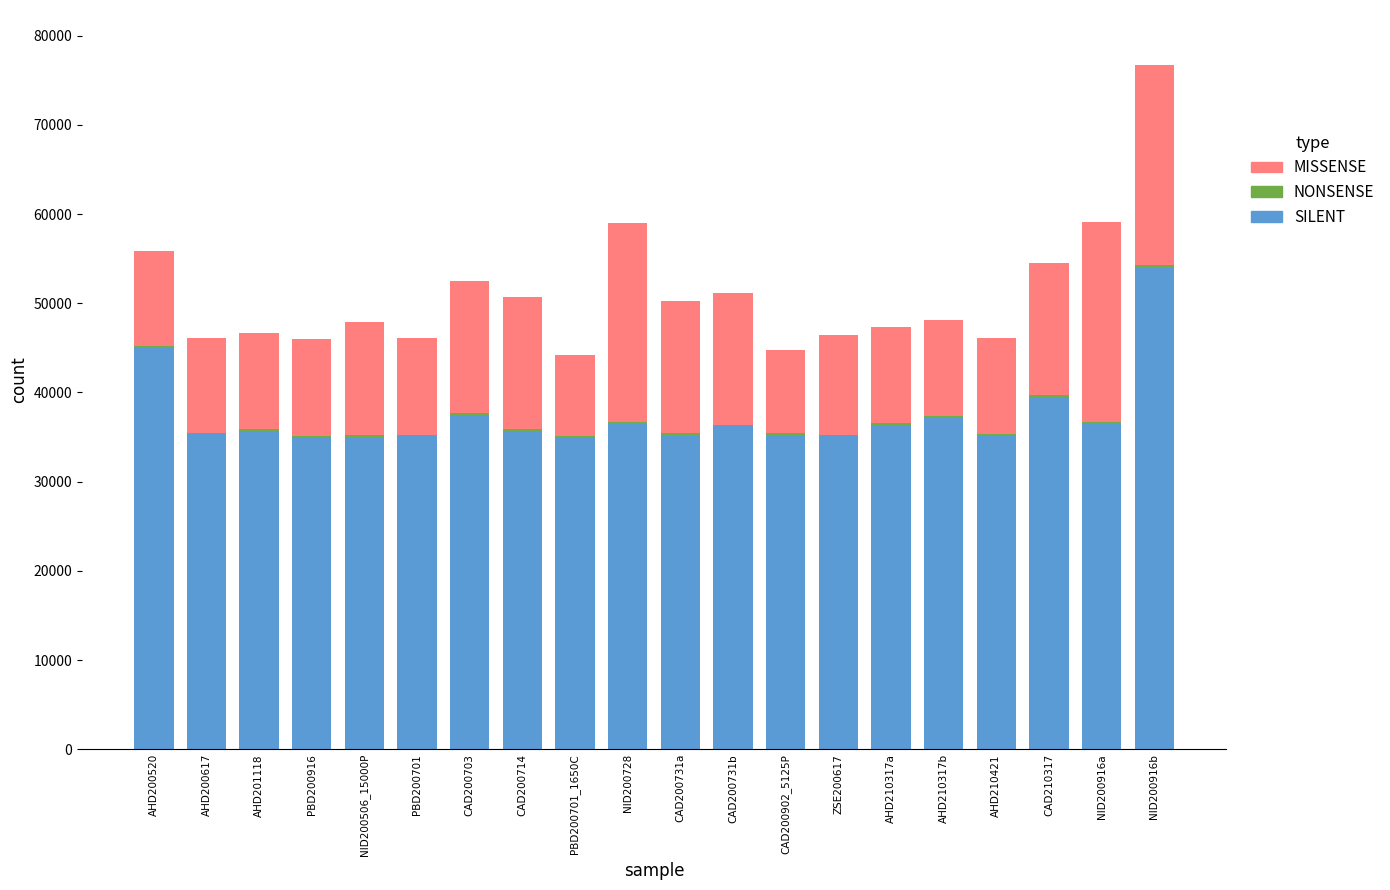

The value of SILENT at ZSE200617 is 59993.5. True or false?

False